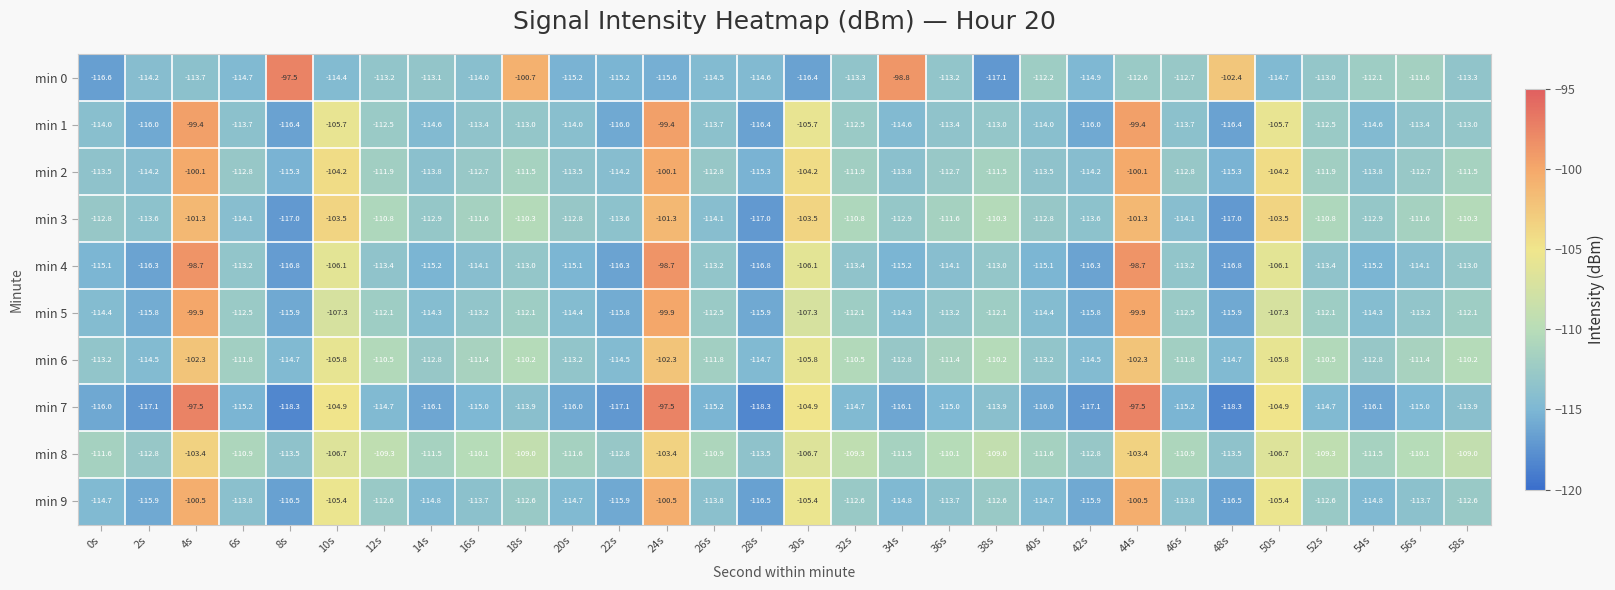

What is the minimum value for min 7?

-118.3